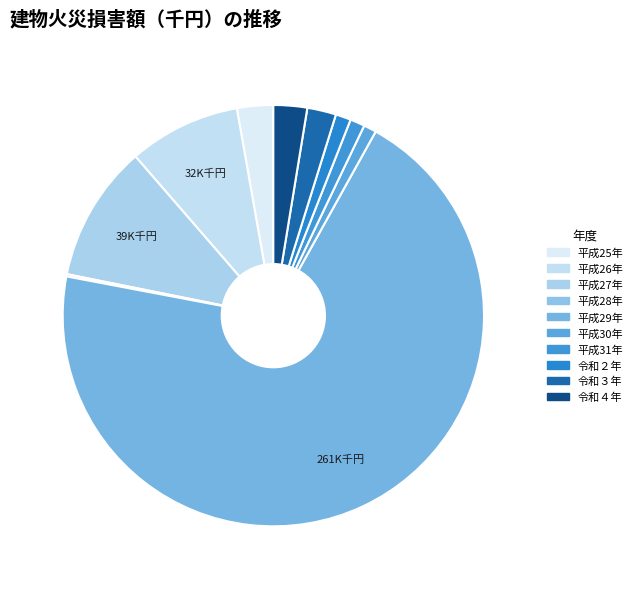

To the nearest percent, what is the combined percentage of 平成26年 and 令和２年?

10%